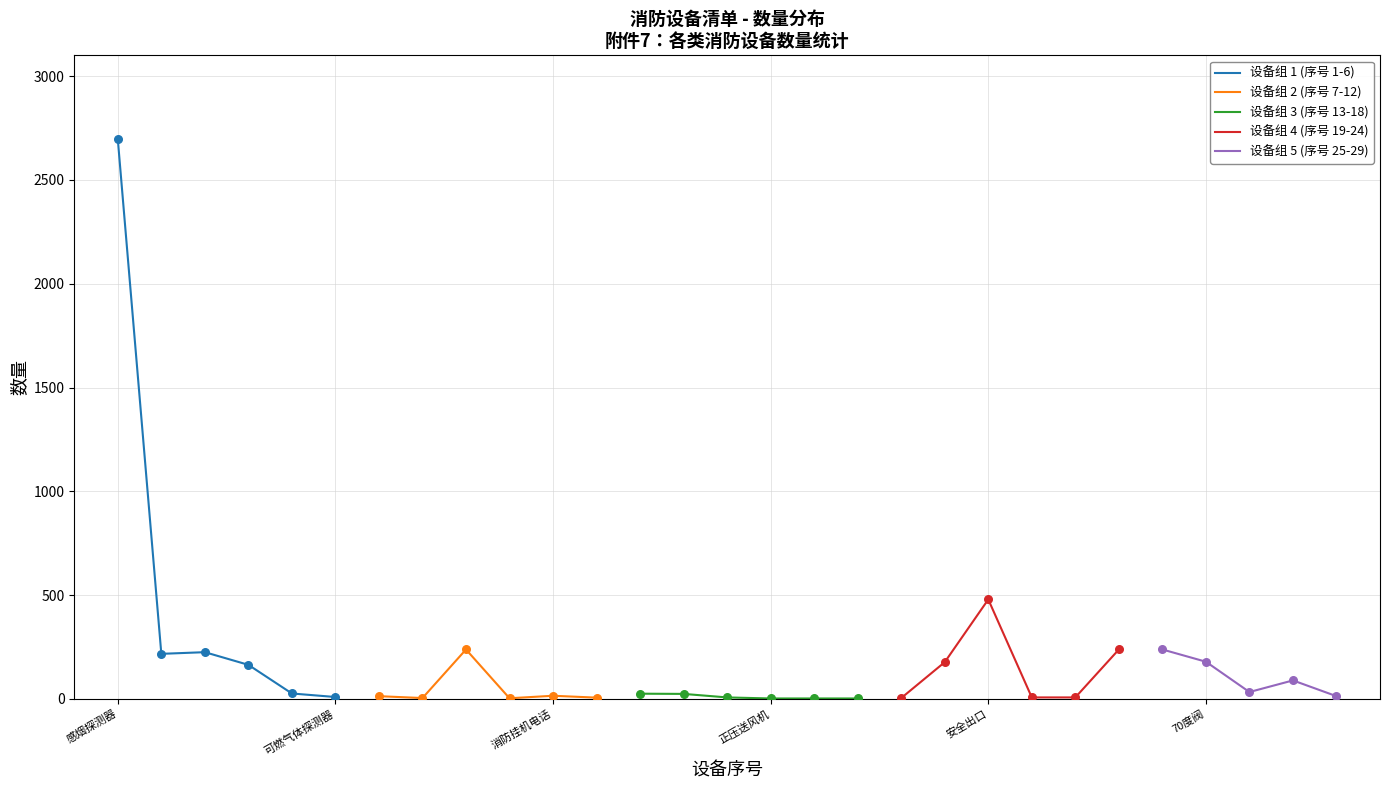

The 设备组 1 (序号 1-6) series shows 2696 at 感烟探测器. True or false?

True